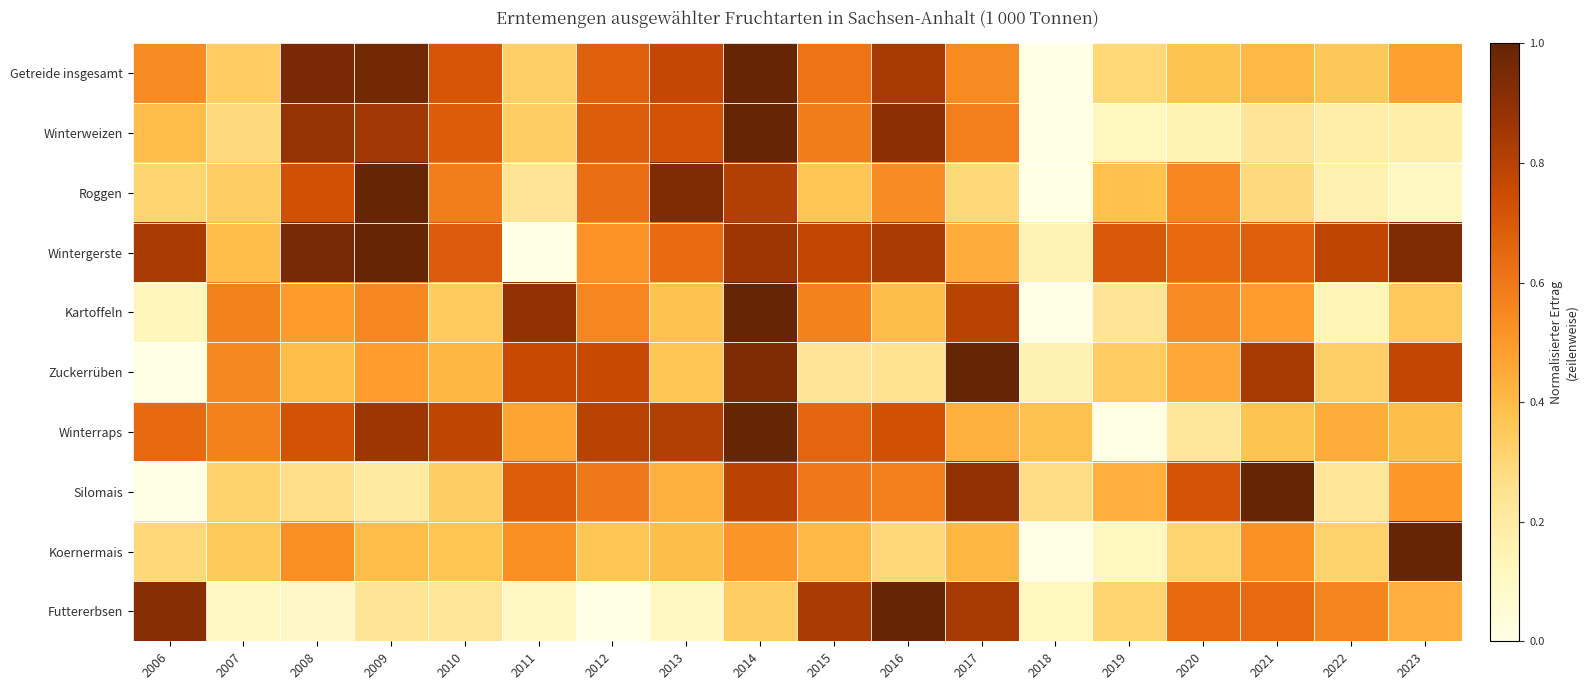

What is the difference between the highest and lowest values at 2019?

0.7